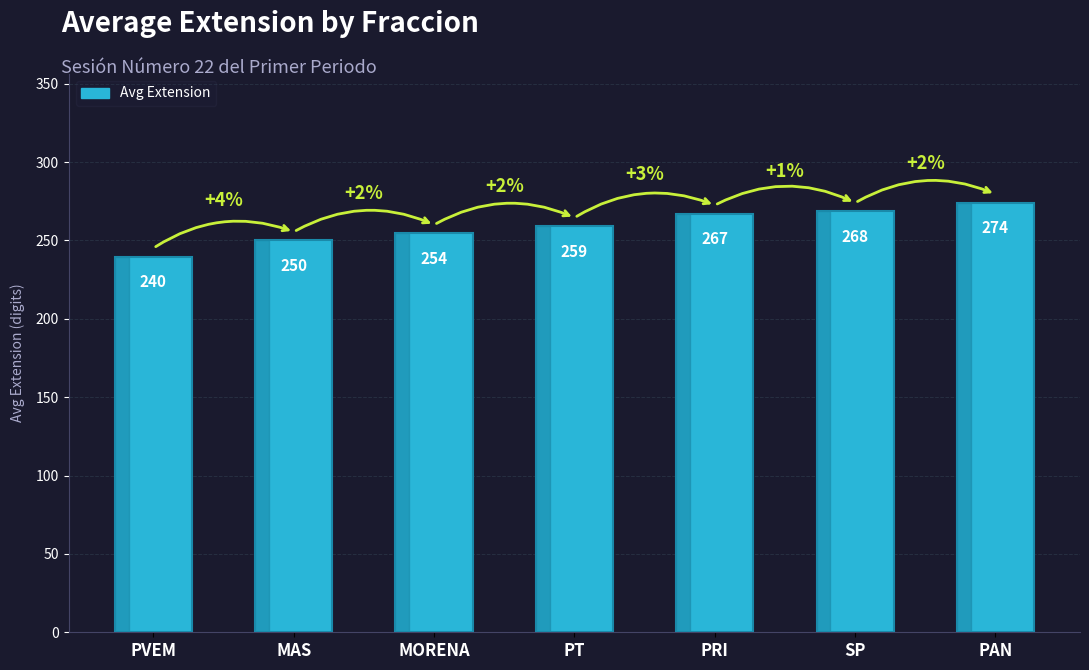

Does the chart contain stacked bars?

No